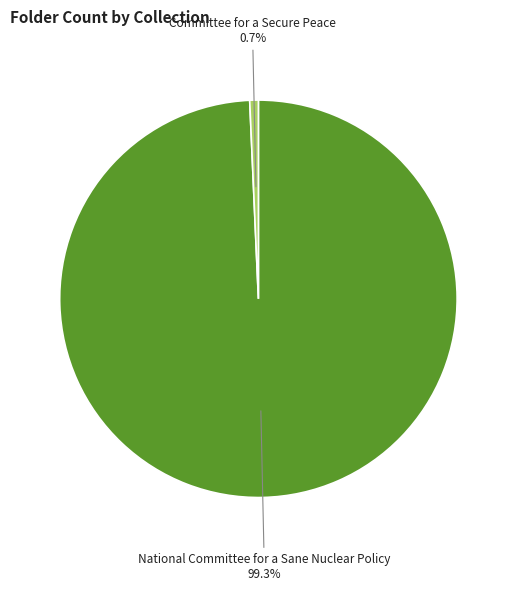

Is it true that Committee for a Secure Peace is 11% of the pie?

False